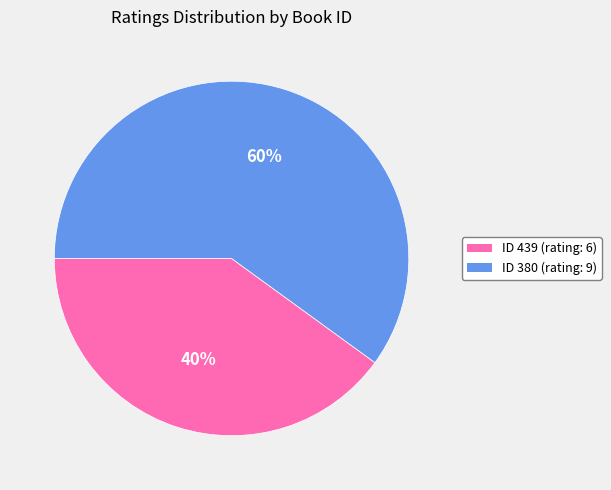

How many segments does this pie chart have?

2